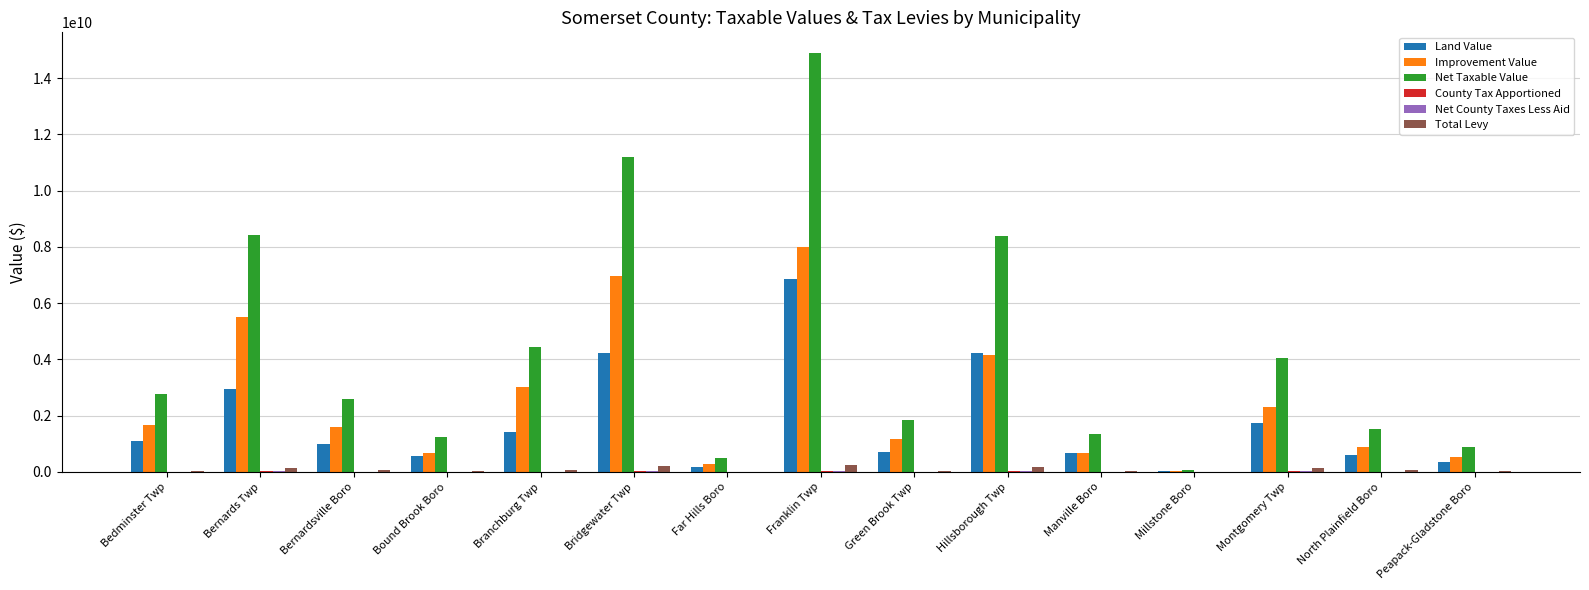

At which category is the sum across all series the highest?

Franklin Twp